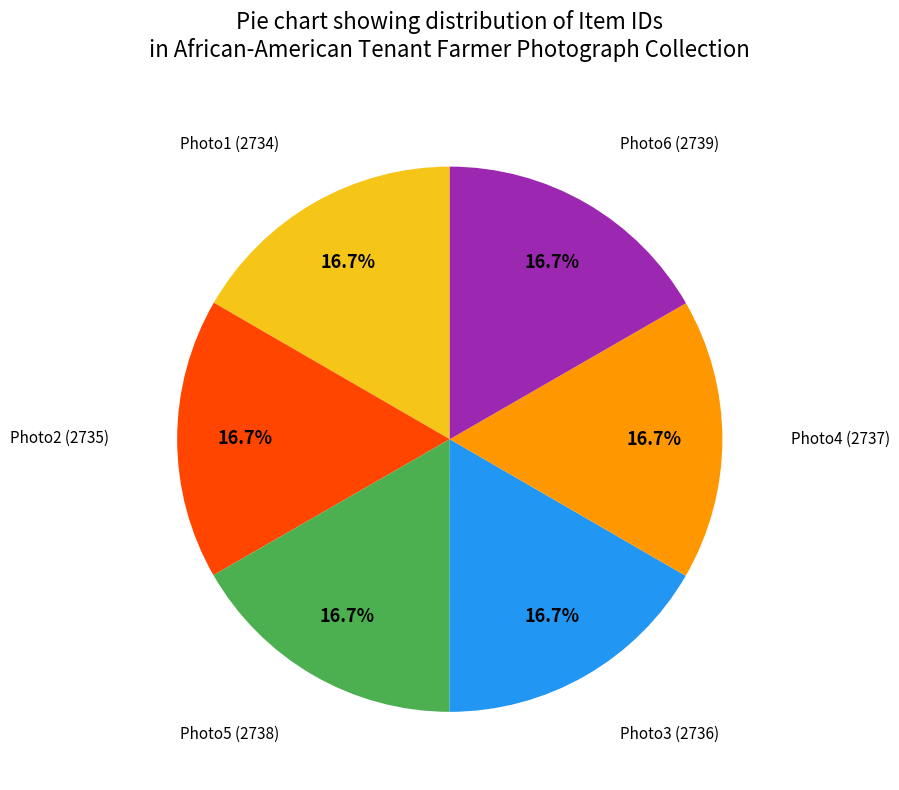

Does any single category account for the majority?

No